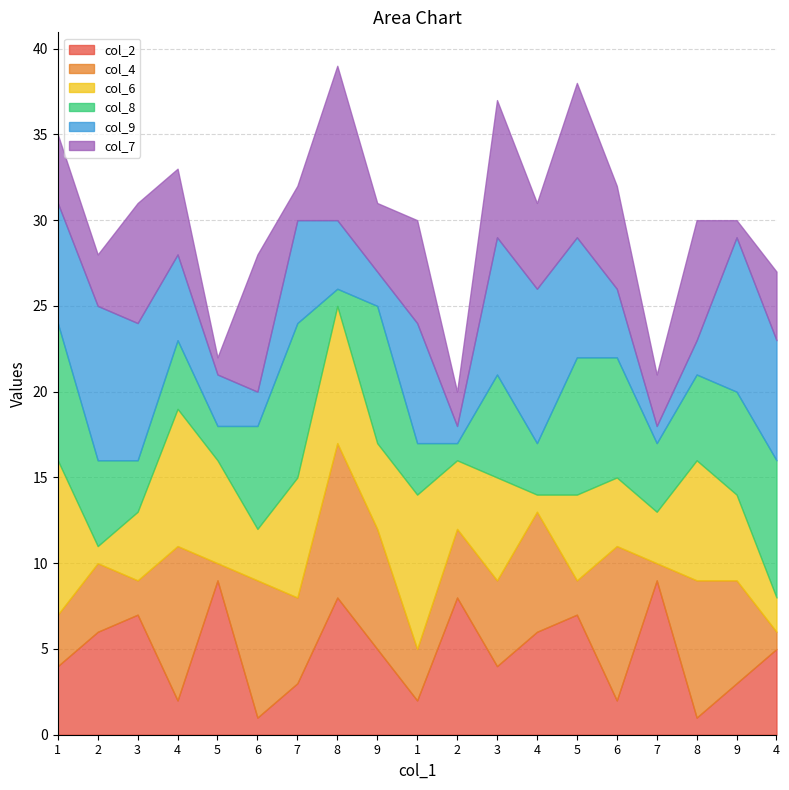

Which has a higher value, 4 or 3?

4